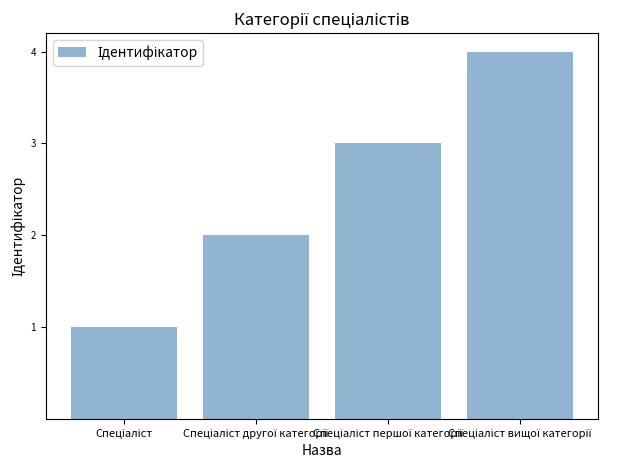

What is the greatest value displayed?

4